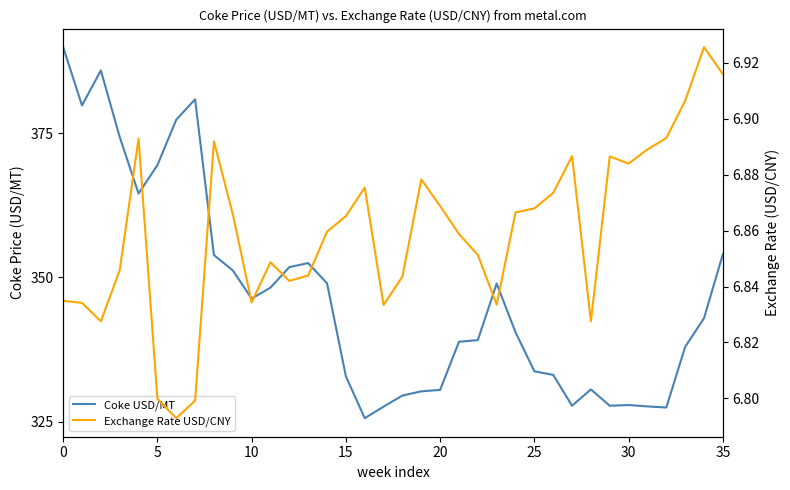

What is the maximum value for Exchange Rate USD/CNY?

6.9